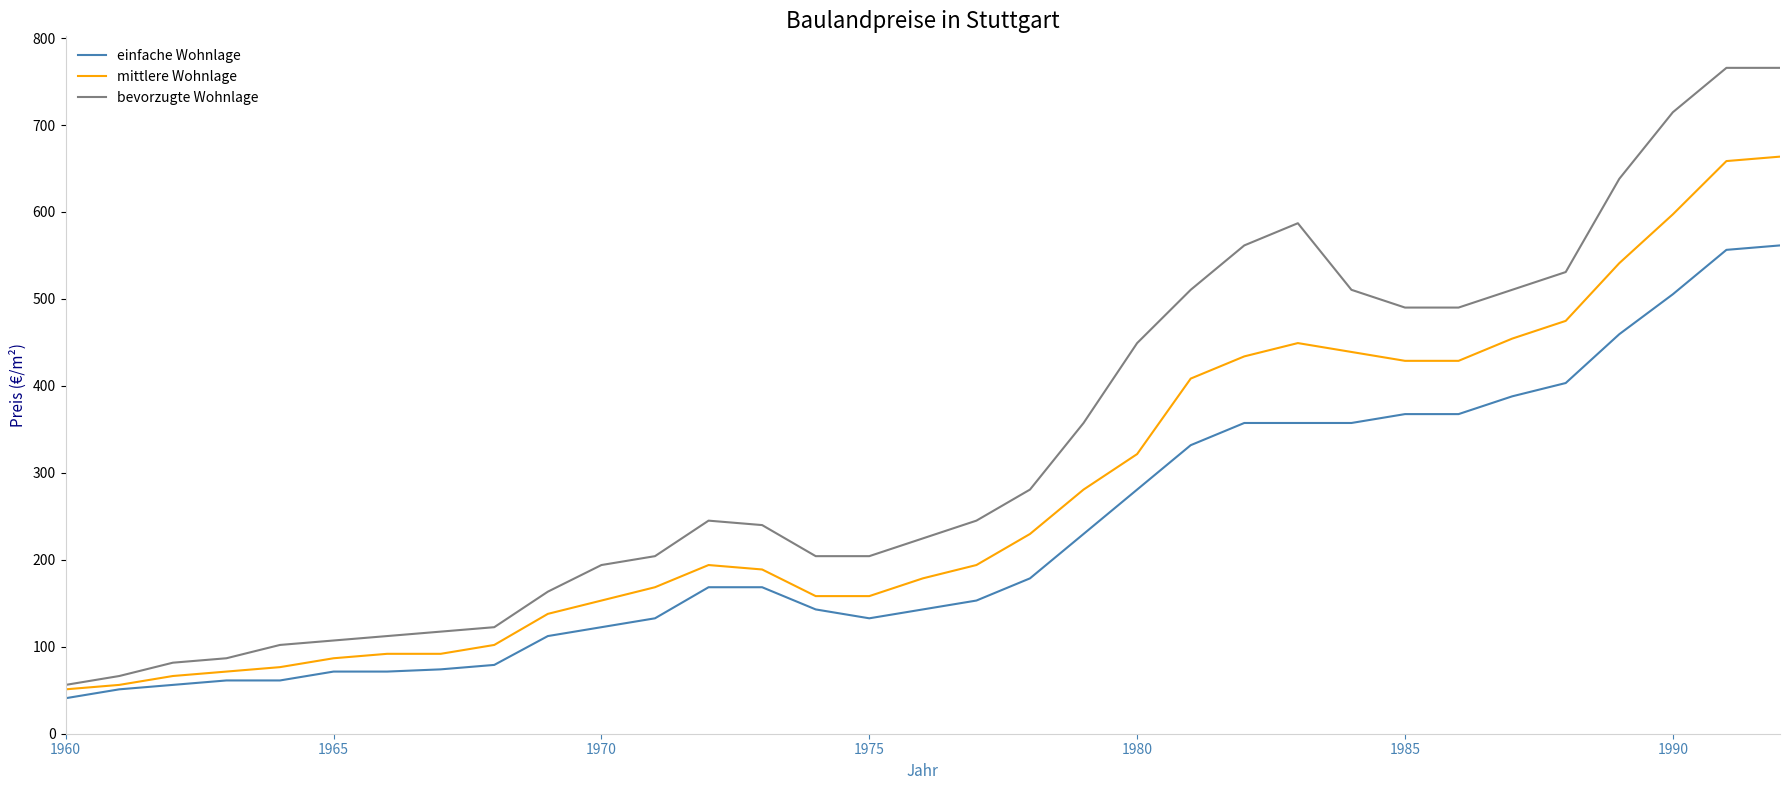

Rank the series by their maximum value, from lowest to highest.

einfache Wohnlage, mittlere Wohnlage, bevorzugte Wohnlage